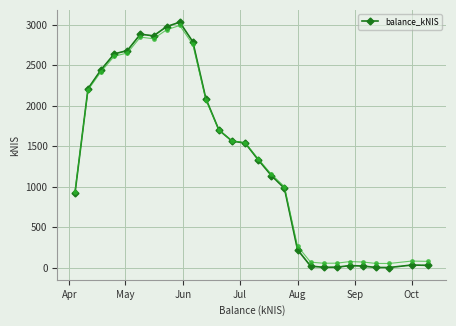

What is the highest value of the balance_kNIS series?

3033.5